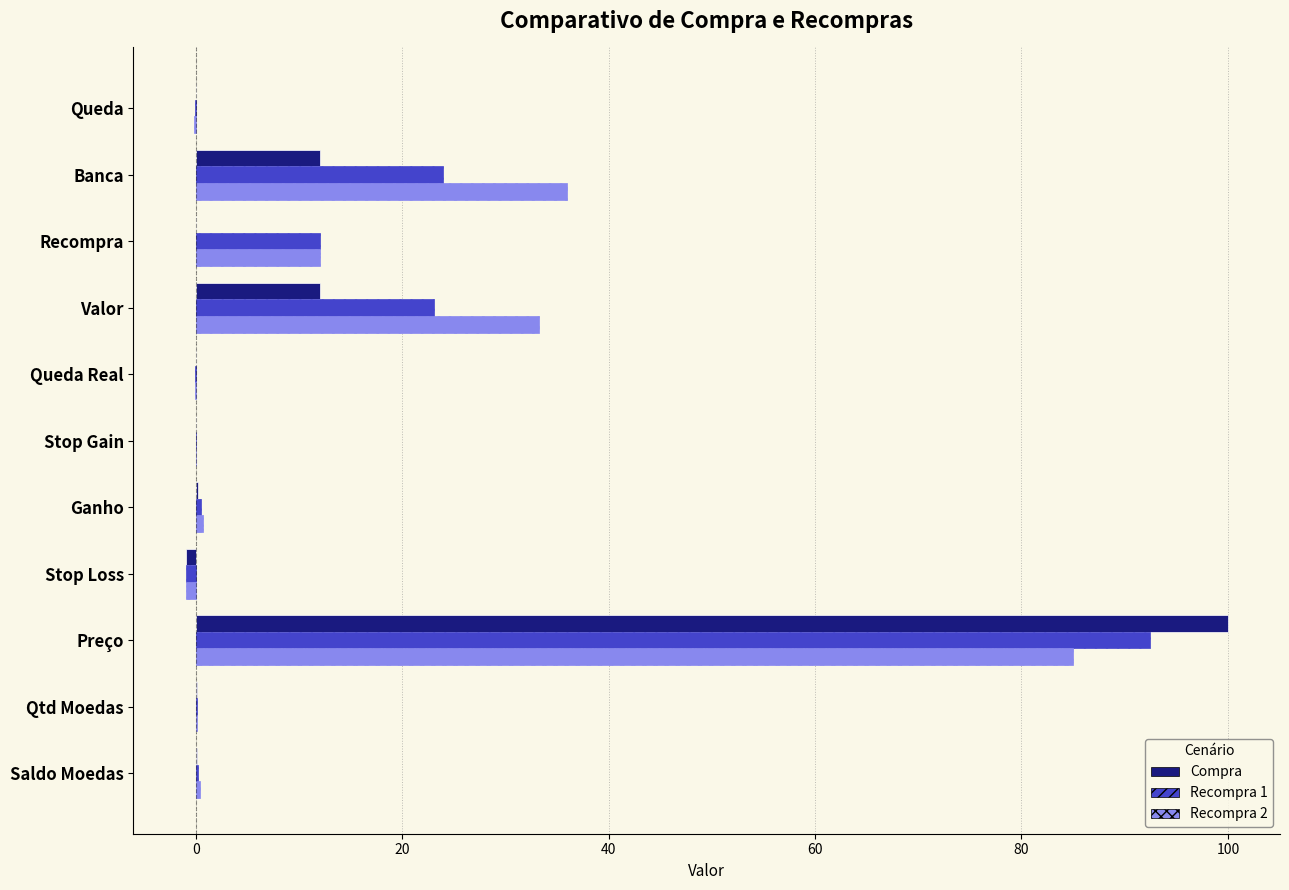

The Compra series shows 100.0 at Preço. True or false?

True